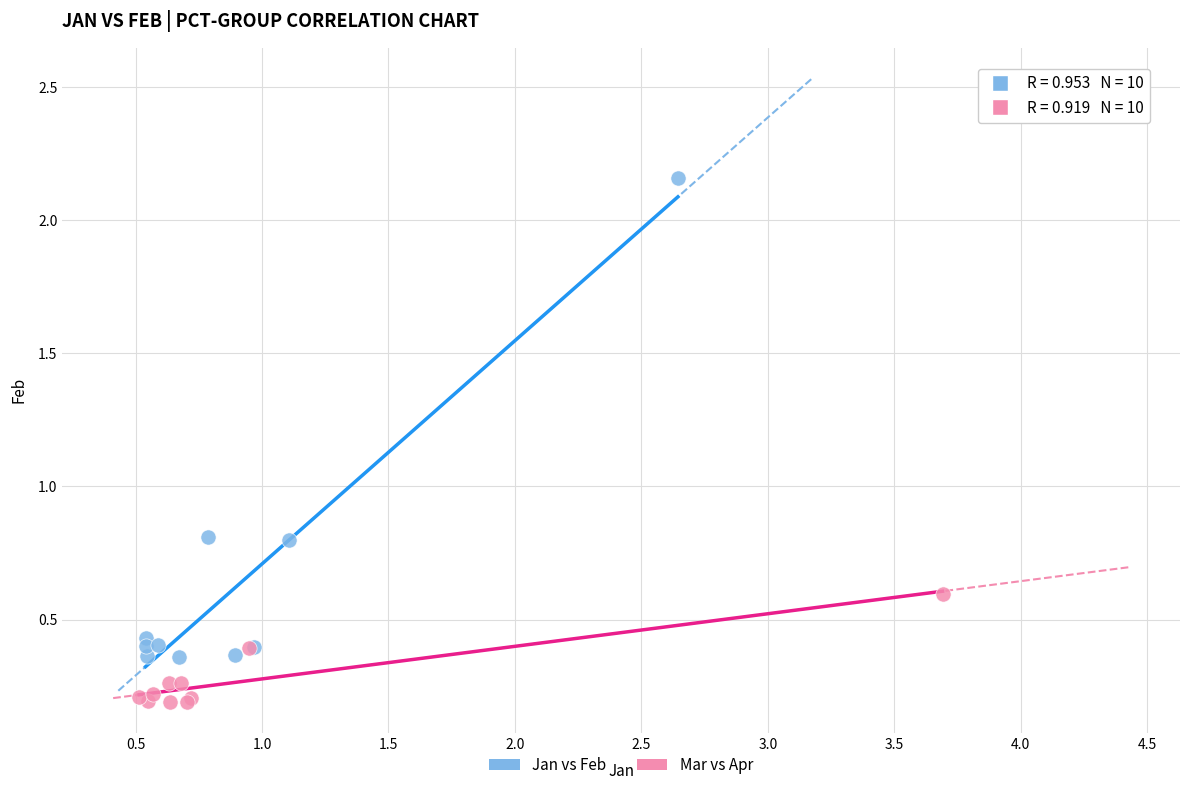

Which series reaches the maximum Y coordinate?

Jan vs Feb